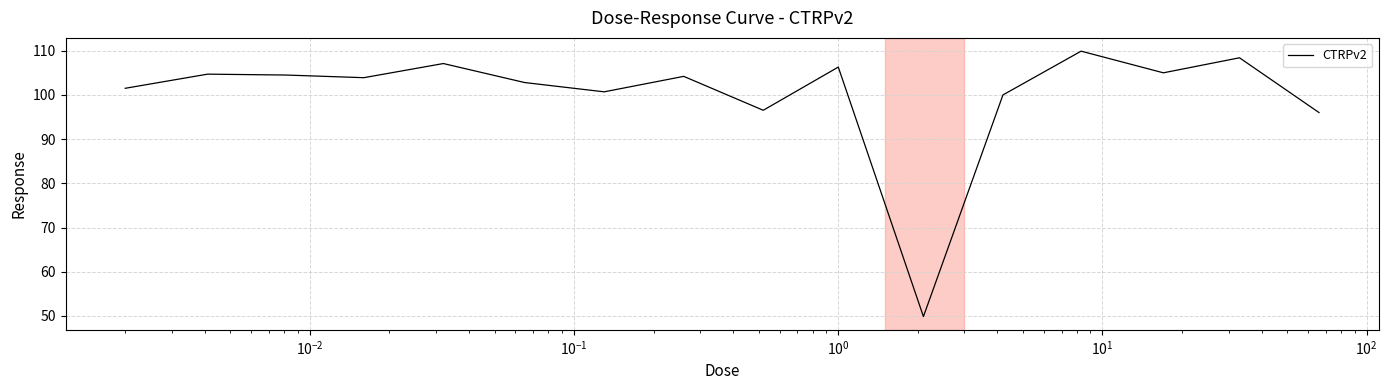

What is the greatest value displayed?

109.9